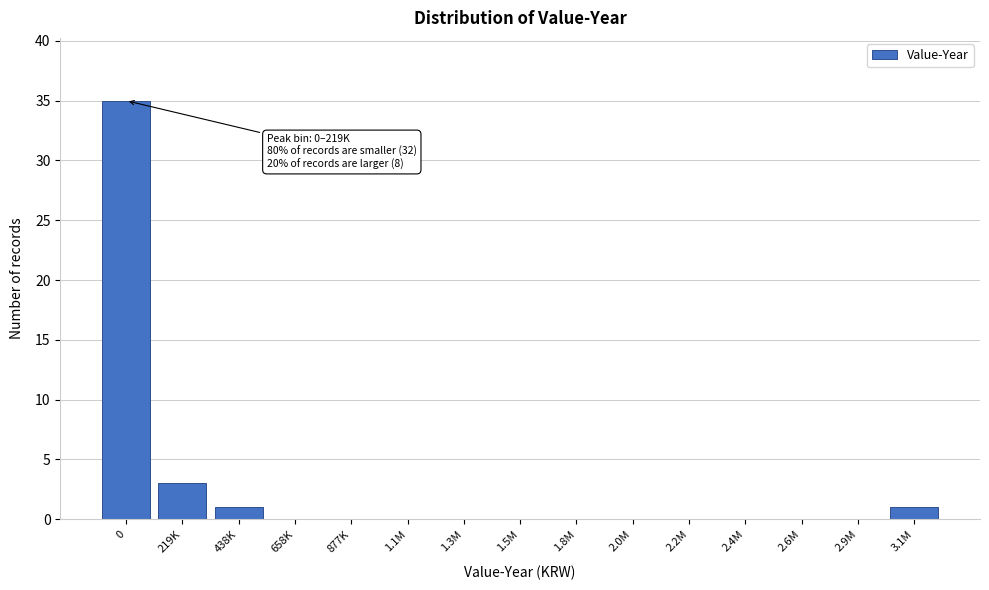

Reading left to right, what are all the values shown in this chart?

0=35	219K=3	438K=1	658K=0	877K=0	1.1M=0	1.3M=0	1.5M=0	1.8M=0	2.0M=0	2.2M=0	2.4M=0	2.6M=0	2.9M=0	3.1M=1